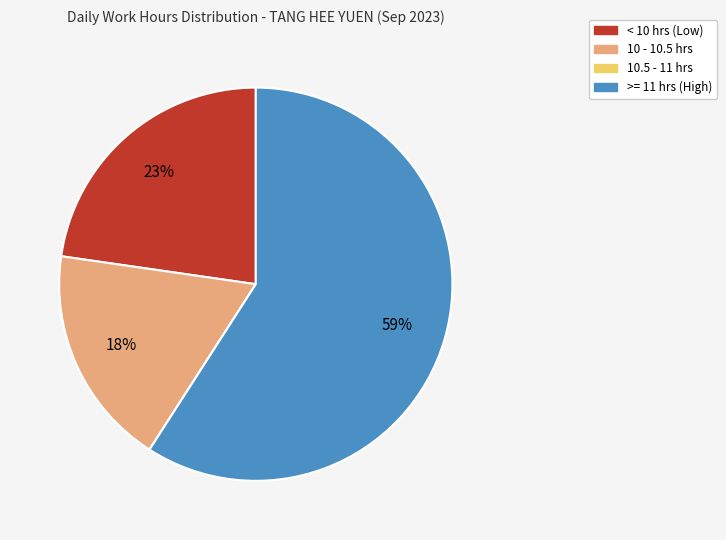

To the nearest percent, what is the average slice percentage?

25%